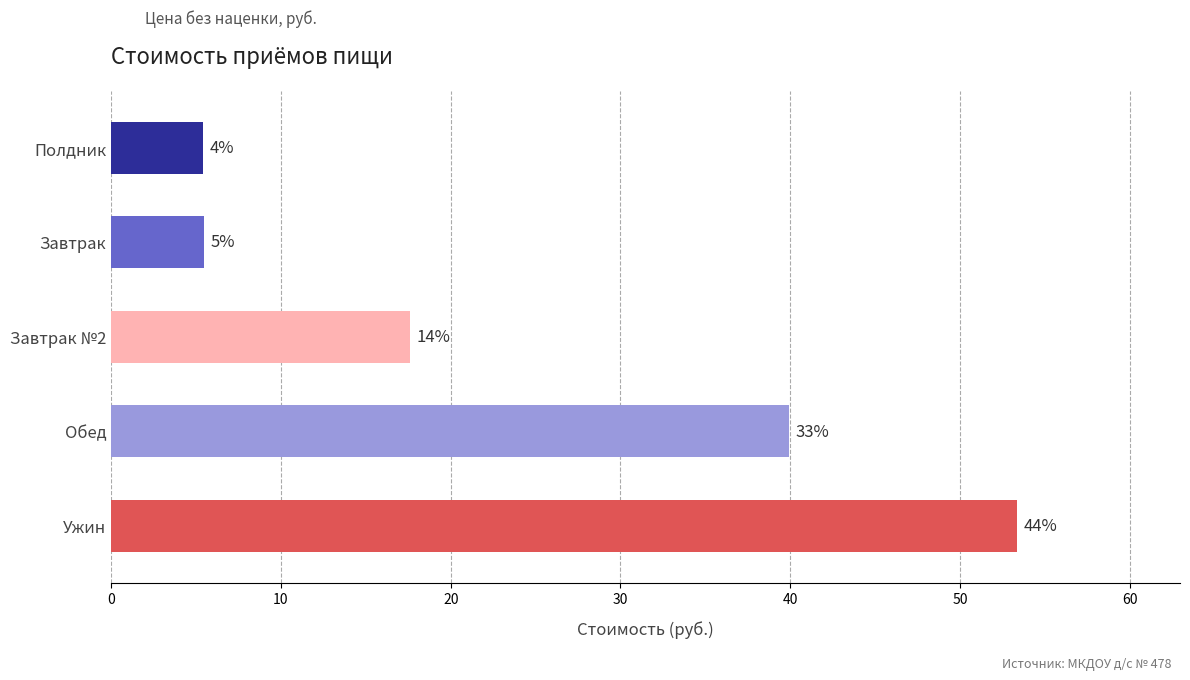

What is the sum of all values?

121.8